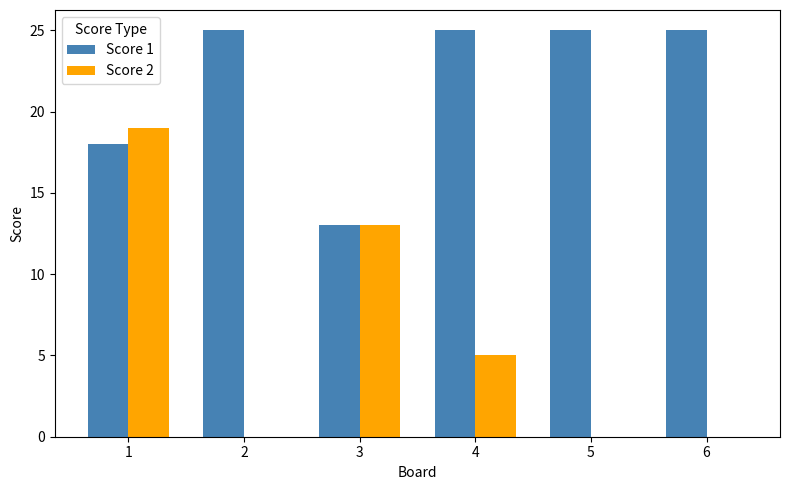

Count the number of data series in this chart.

2